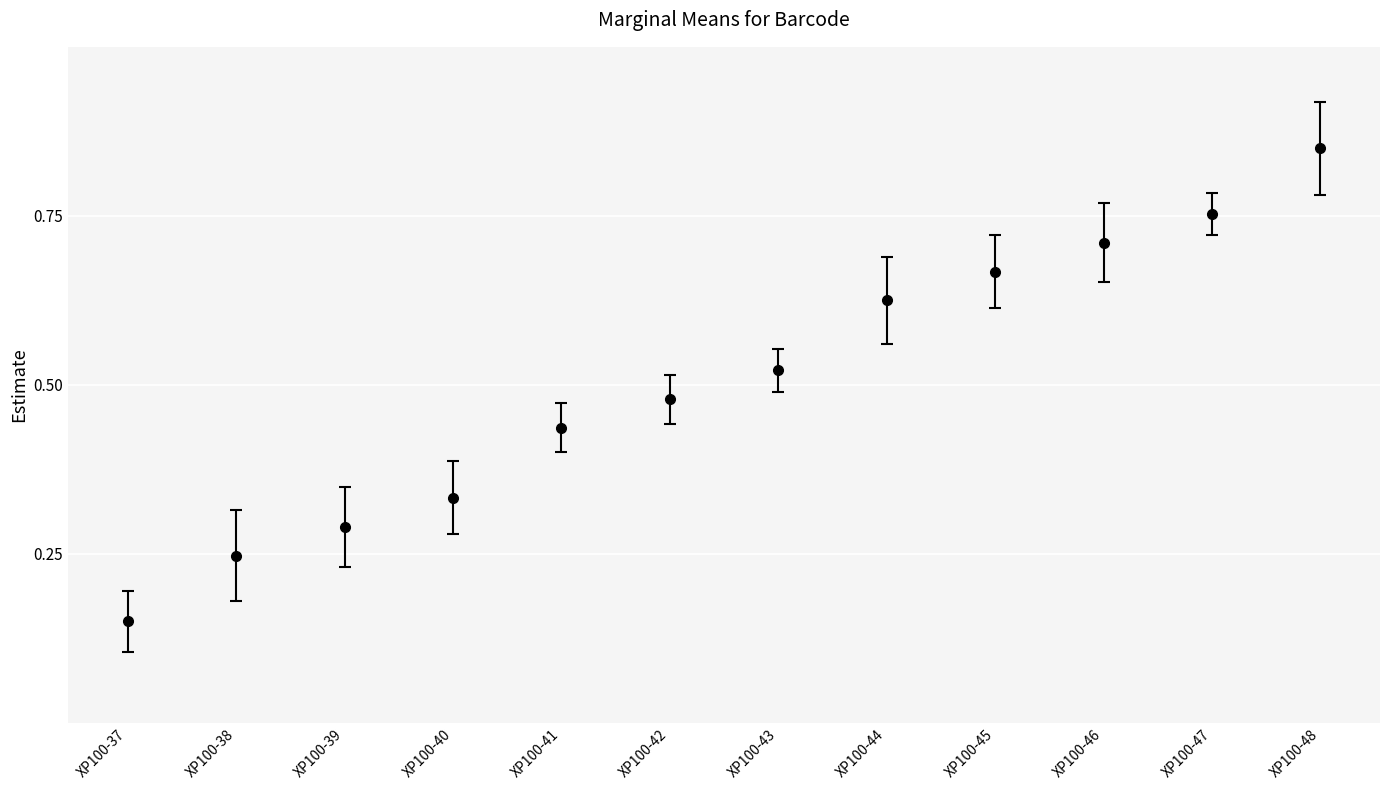

True or false: the data shows 0.9 at XP100-45.

False